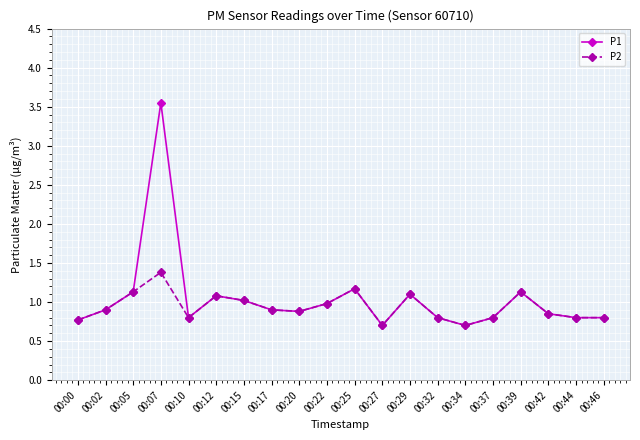

What is the total value across all series at 00:39?

2.3